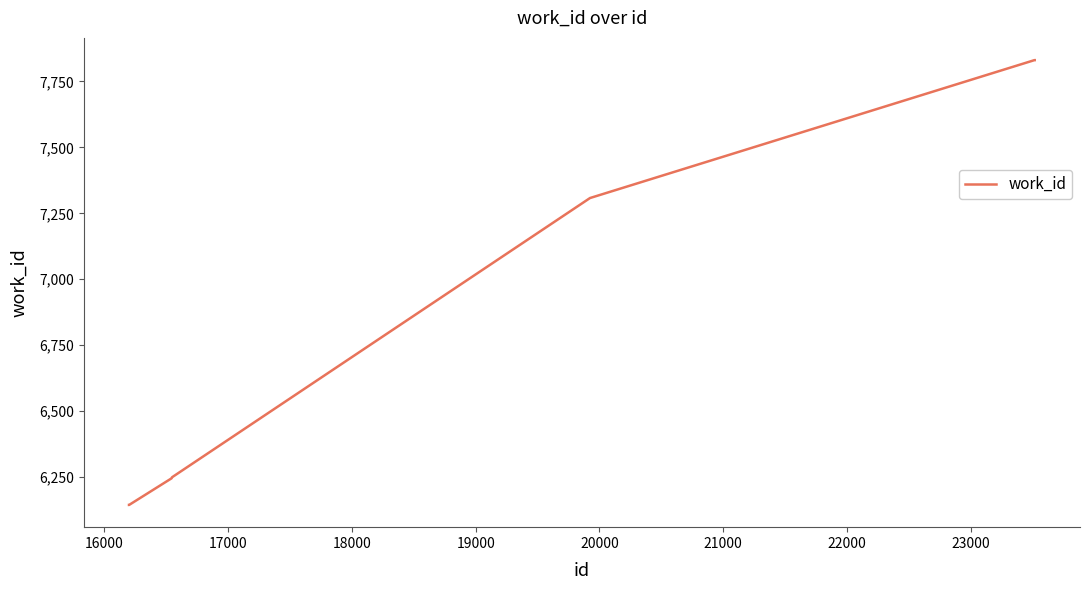

What is the smallest value displayed?

6144